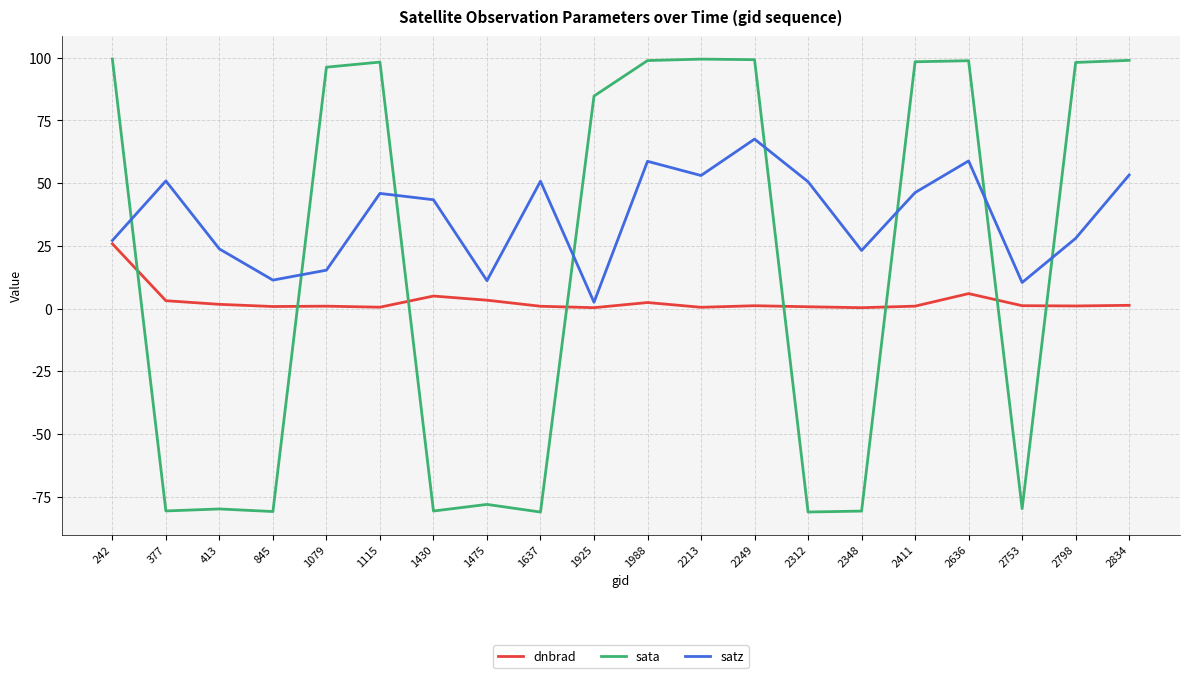

Which series has the largest total across all categories?

satz